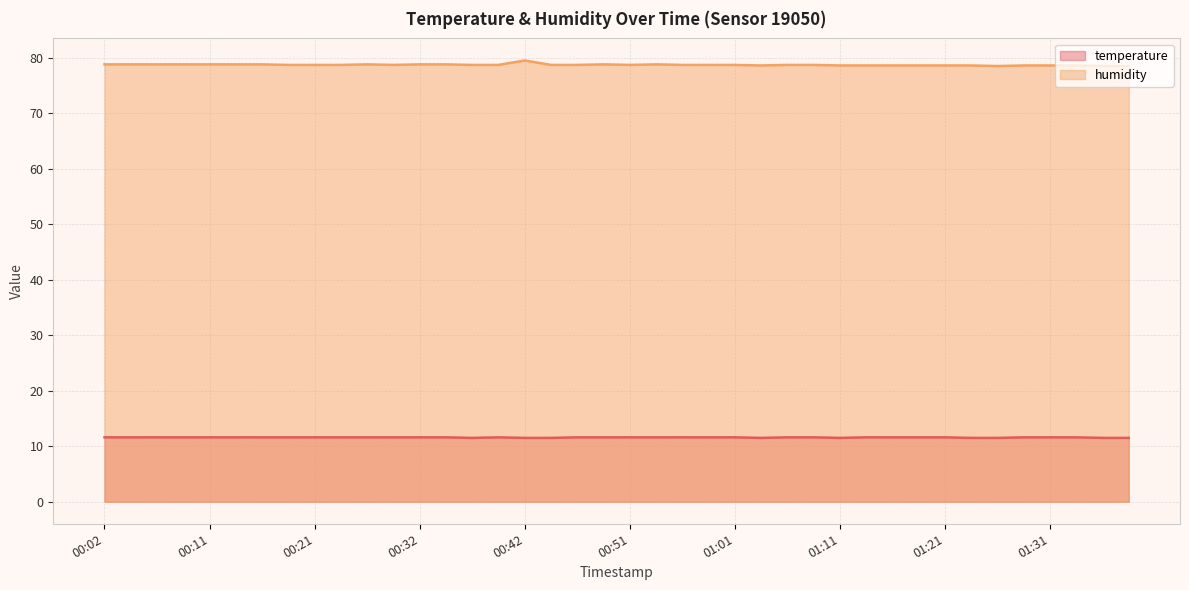

List the series in order of their peak value, highest first.

humidity, temperature